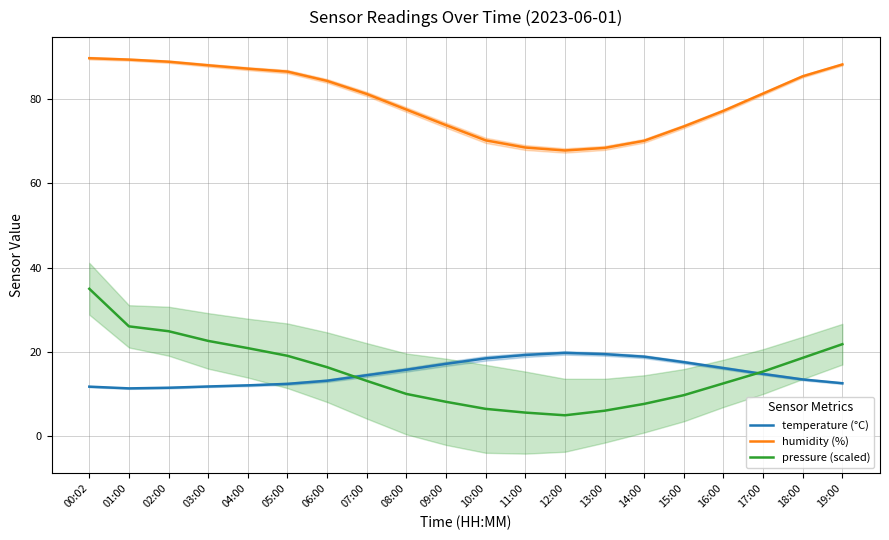

What is the maximum value shown in the chart?

89.7